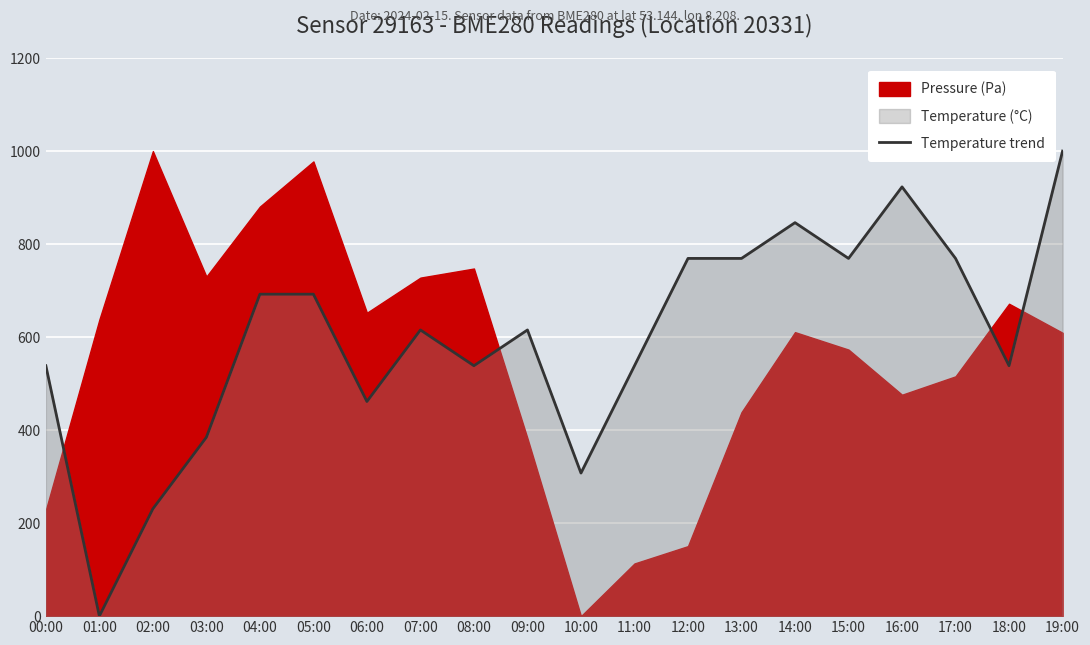

What is the change in value from 01:00 to 17:00?

+769.2